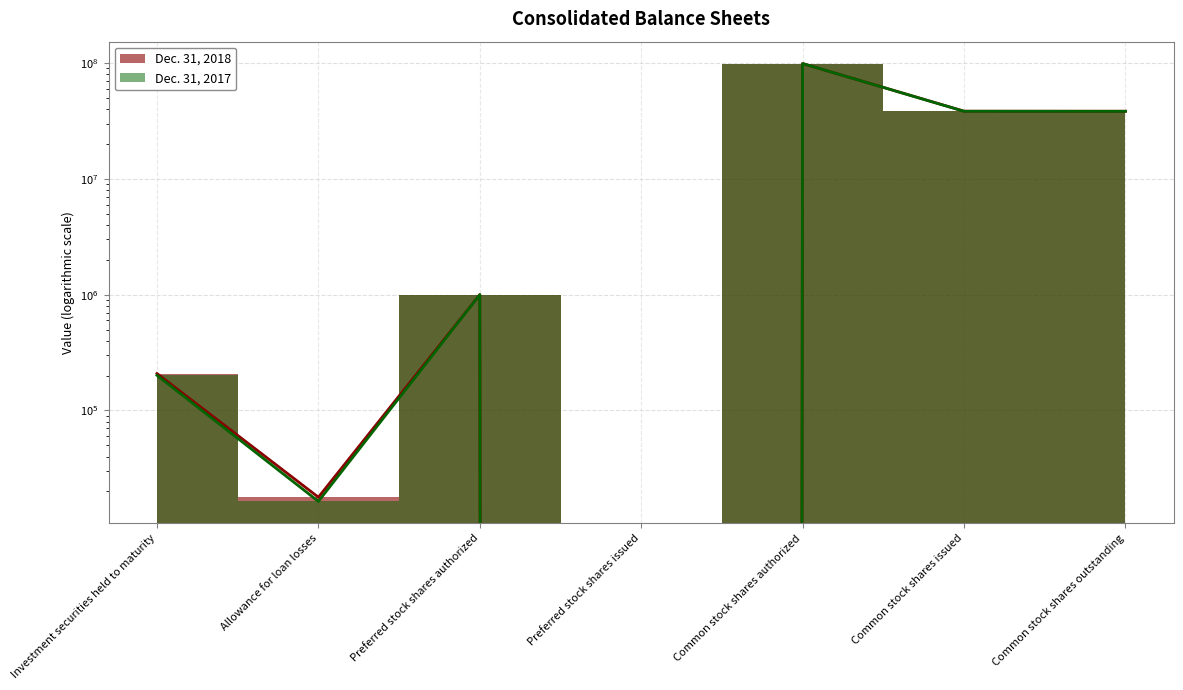

What is the sum of the Dec. 31, 2018 values at Preferred stock shares issued and Common stock shares issued?

38400476